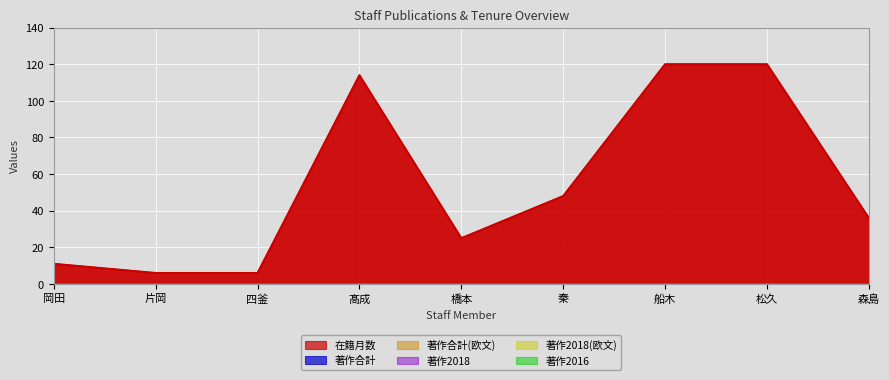

True or false: 著作合計(欧文) and 著作2018(欧文) intersect in this chart.

False